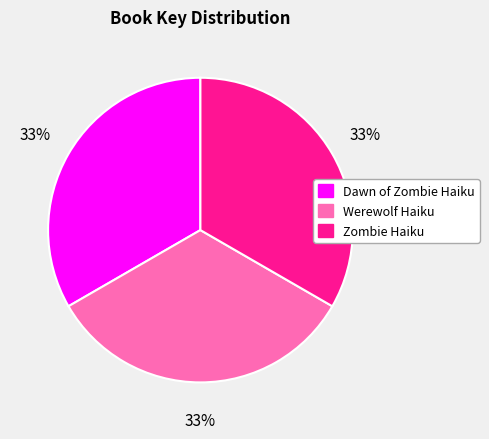

Do Zombie Haiku and Dawn of Zombie Haiku together represent more than half of the pie?

Yes